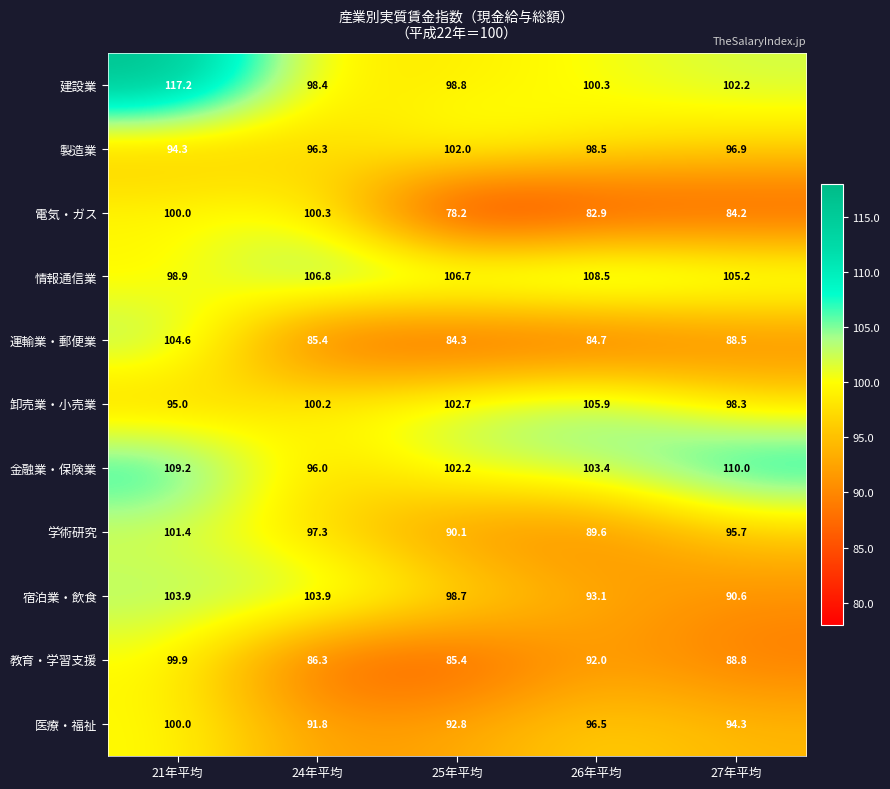

What is the approximate value of 運輸業・郵便業 at 24年平均?

85.4